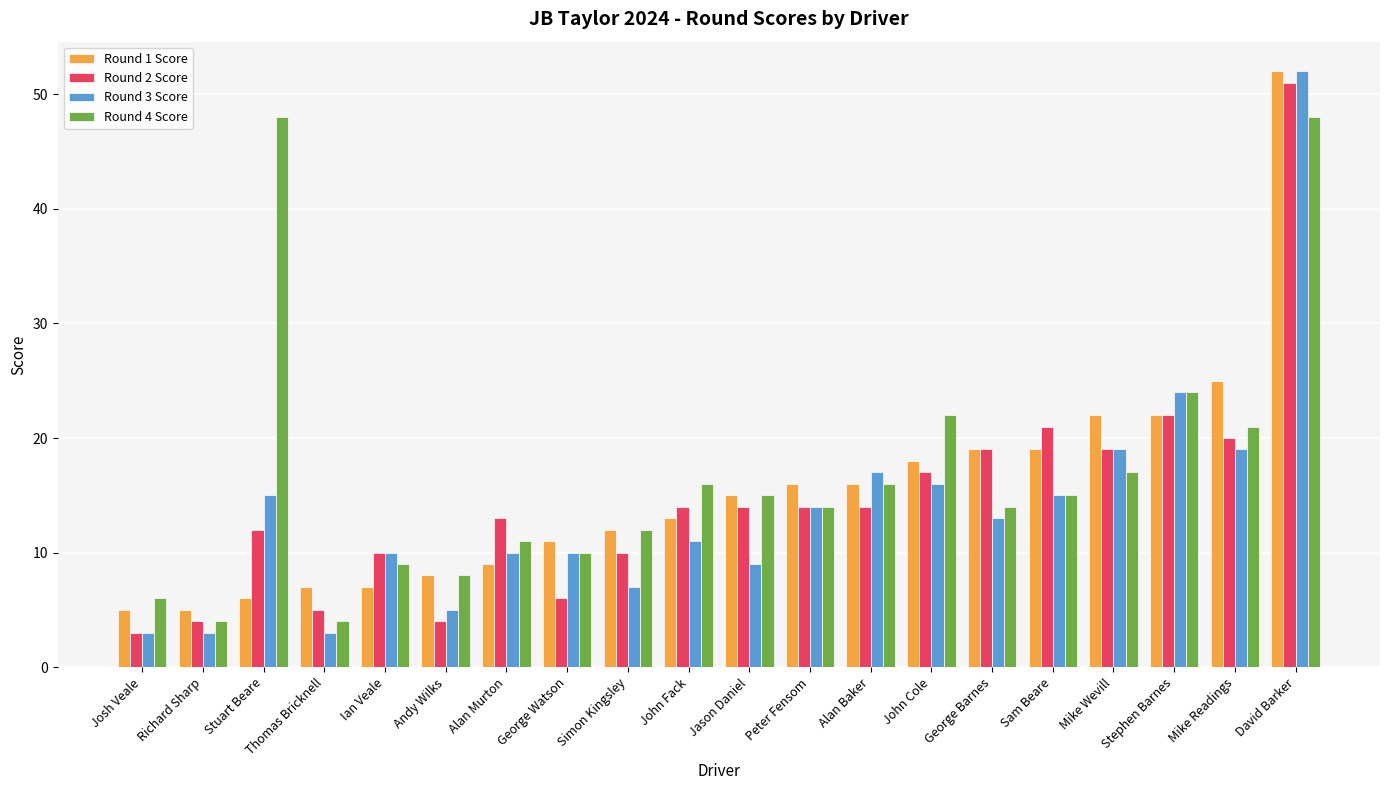

What is the total value across all series at Stuart Beare?

81